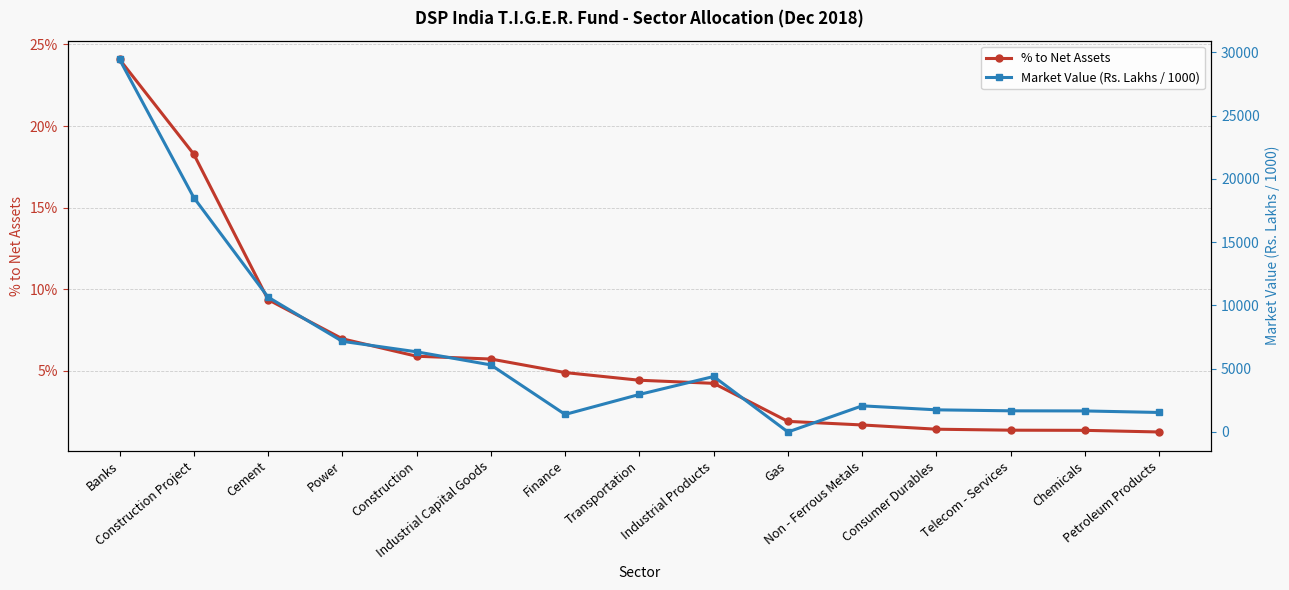

Count the number of data series in this chart.

2